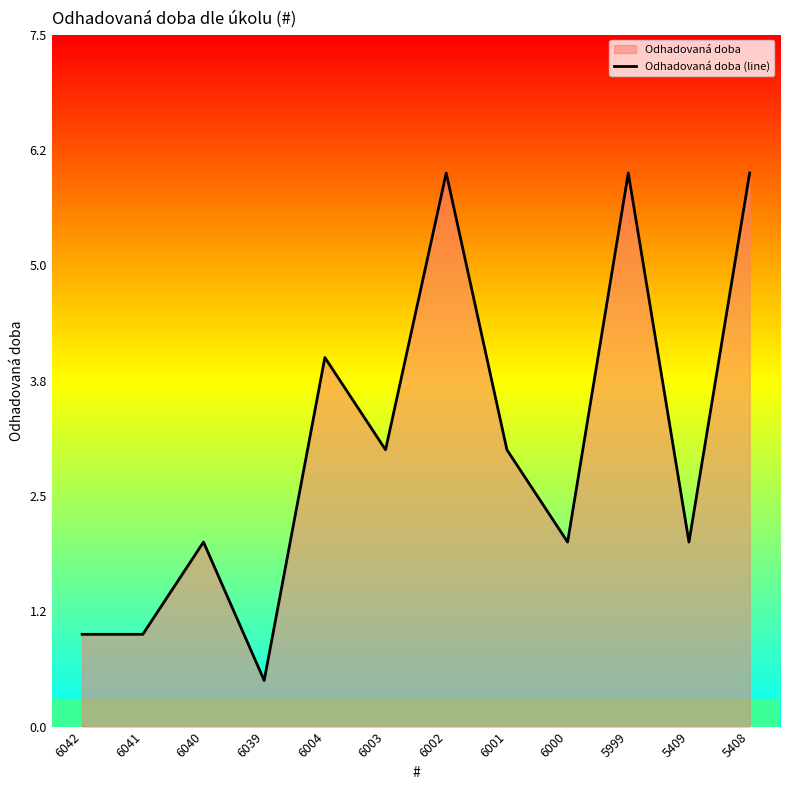

At which category does the data reach its first local peak?

6040